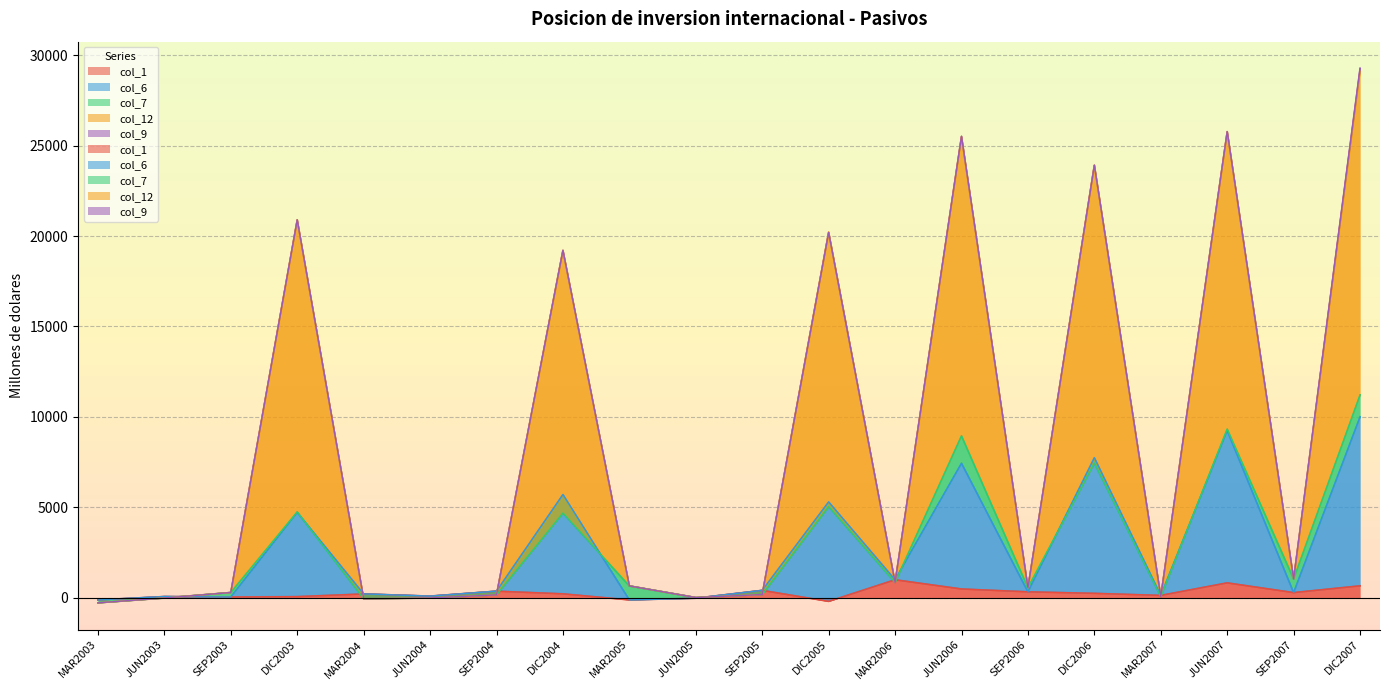

What is the smallest value displayed?

-293.7